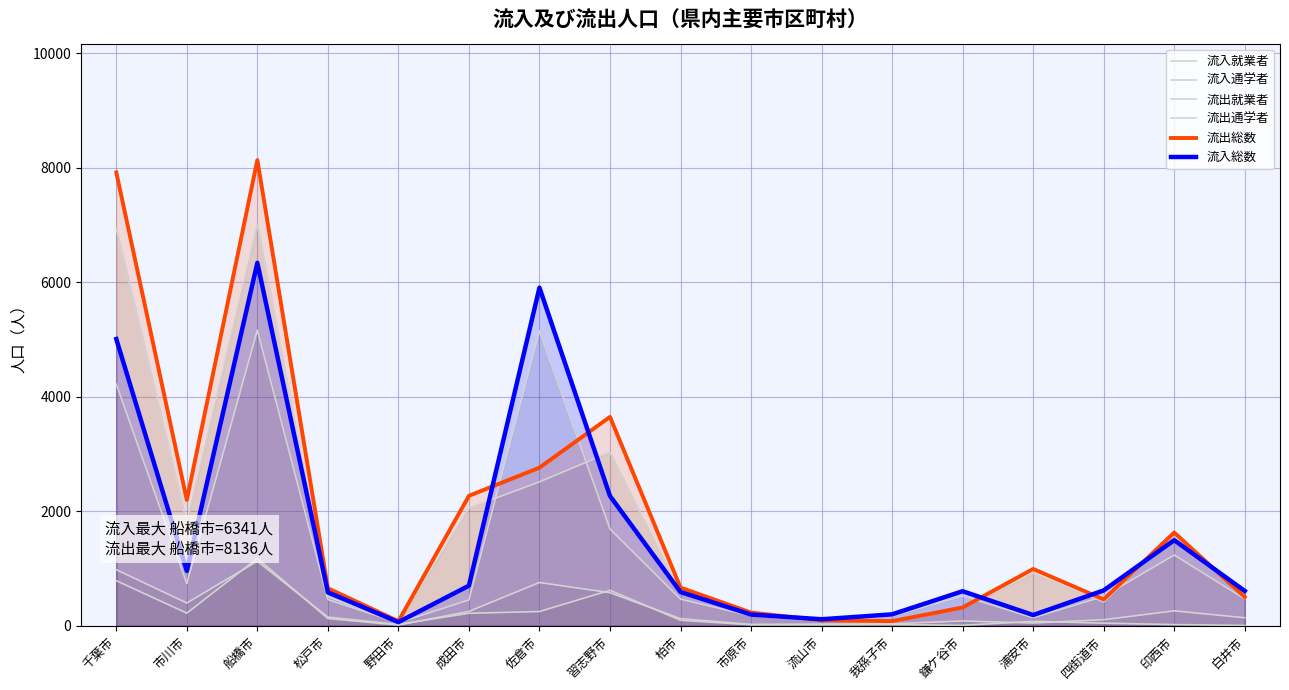

How many data points in 流入通学者 are less than 126?

8